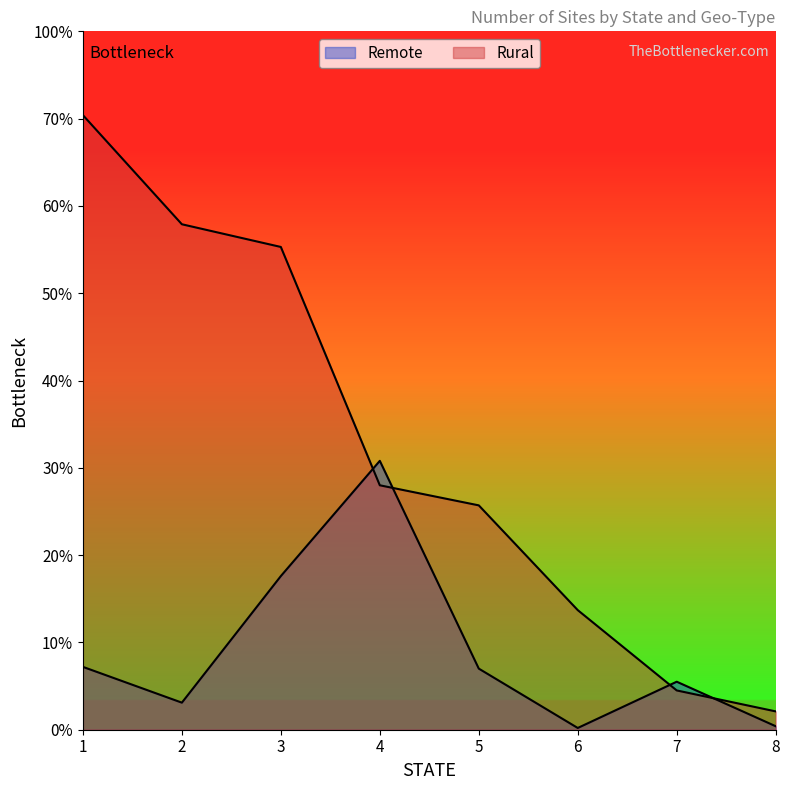

Reading left to right, list all the values displayed in this chart.

Remote: 72	31	176	308	70	2	55	4
Rural: 704	579	553	280	257	137	45	21